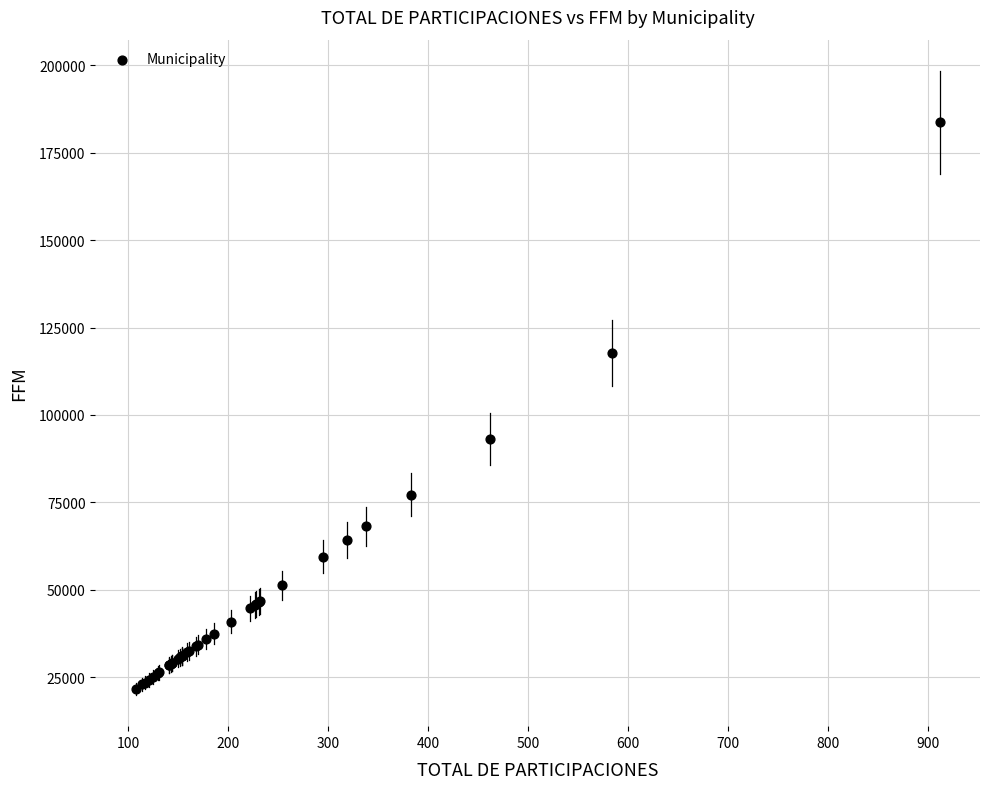

What Y value in the scatter plot is closest to 102668?

93053.7